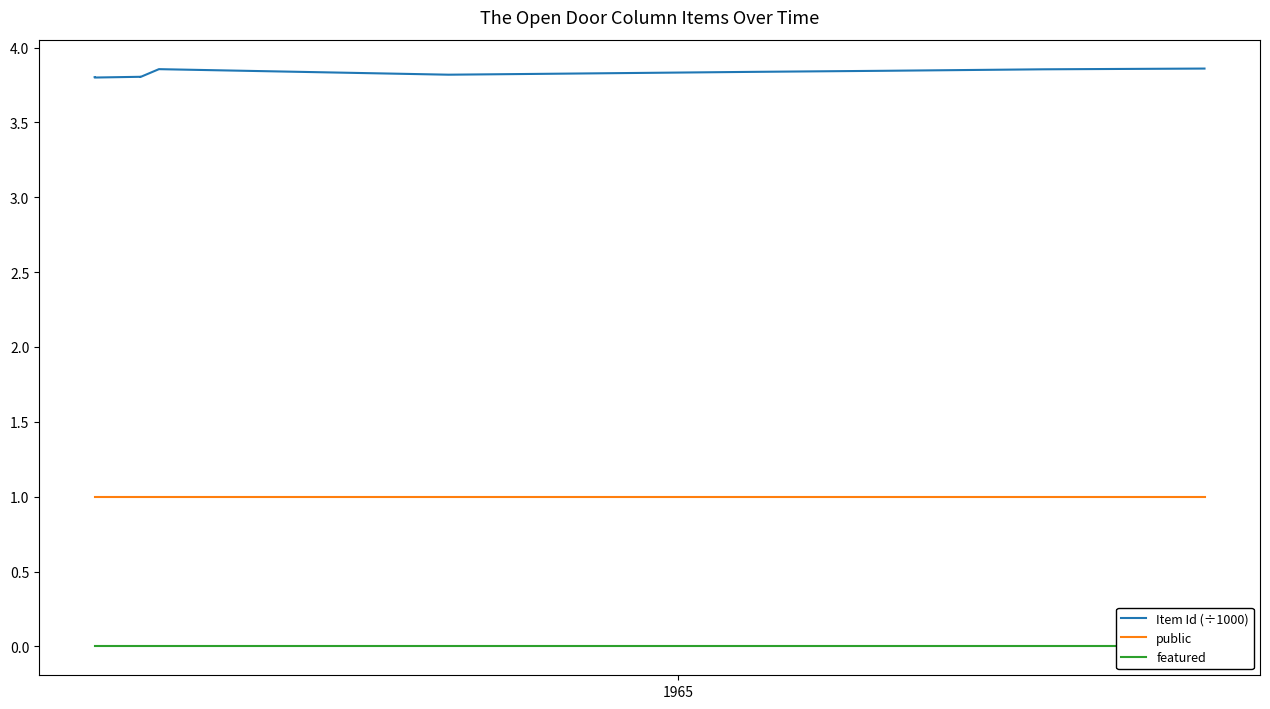

Does the chart display data point markers on the line(s)?

No